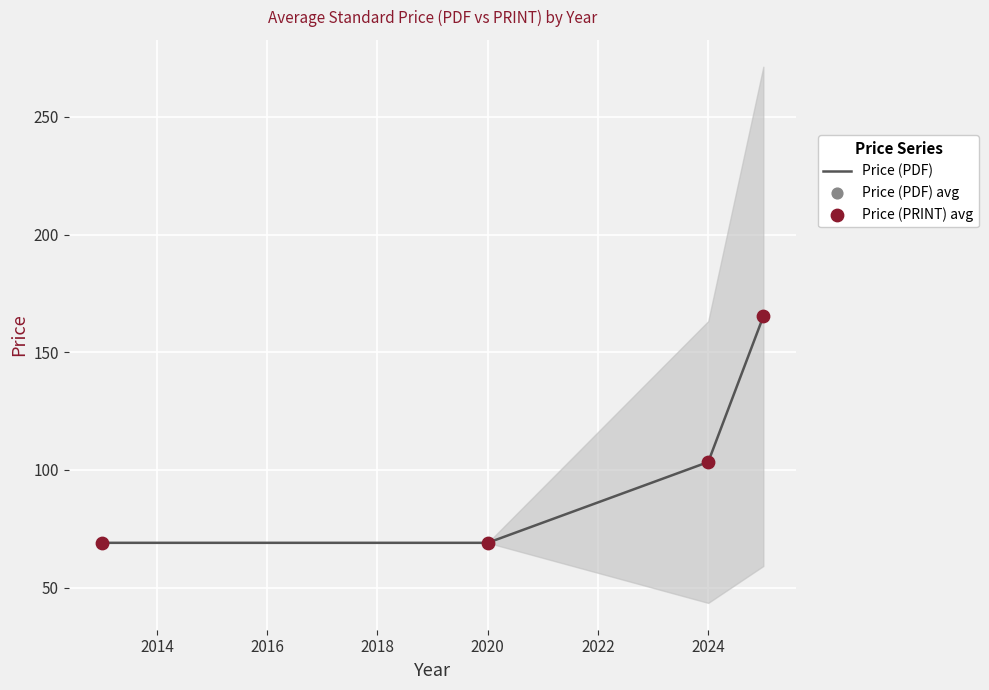

What are all the series names shown in the legend?

Price (PDF), Price (PDF) avg, Price (PRINT) avg